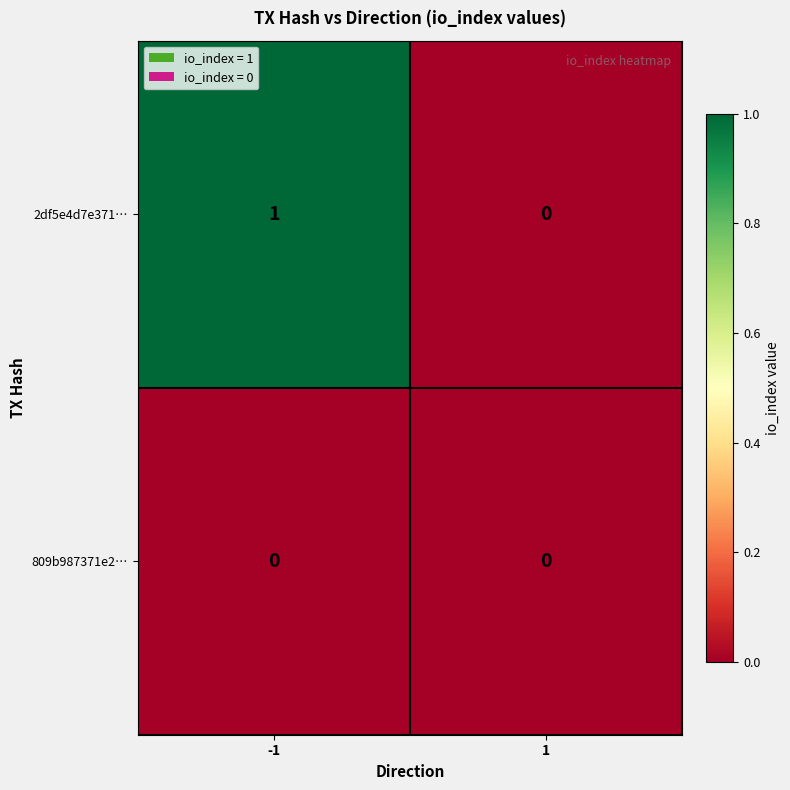

Between -1 and 1, which series saw the biggest shift?

2df5e4d7e371…